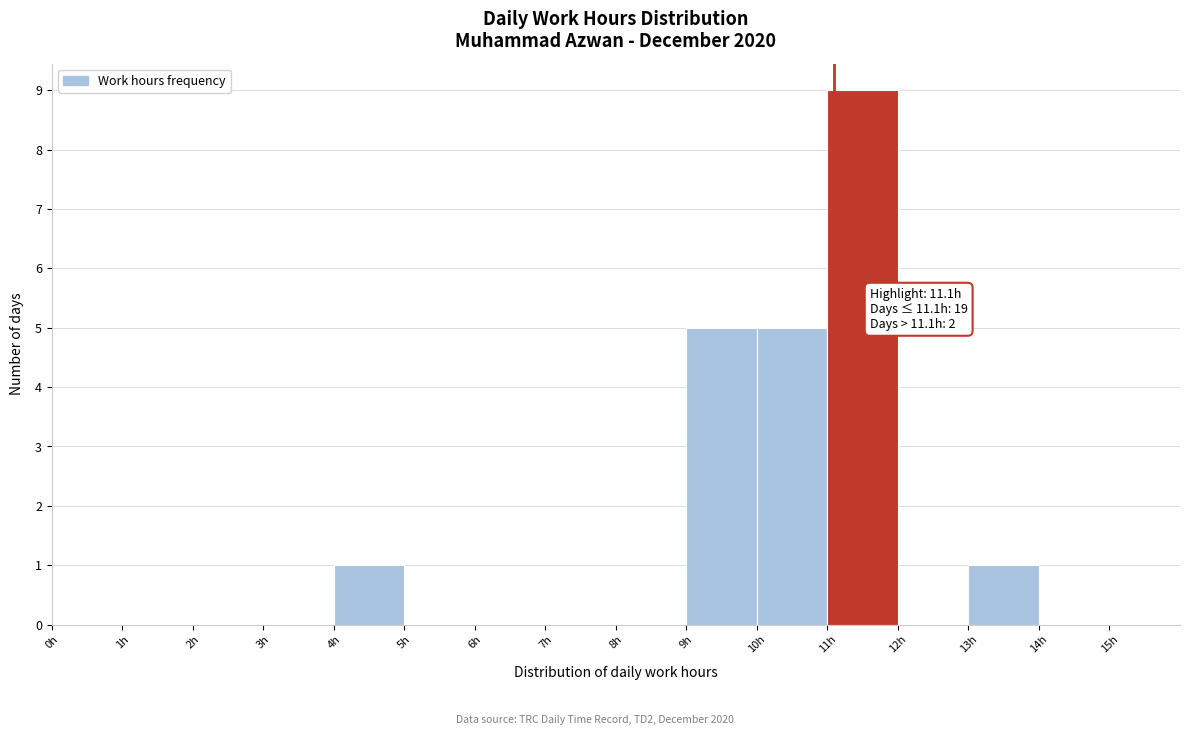

Which range on the x-axis has the tallest bar?

11 to 12